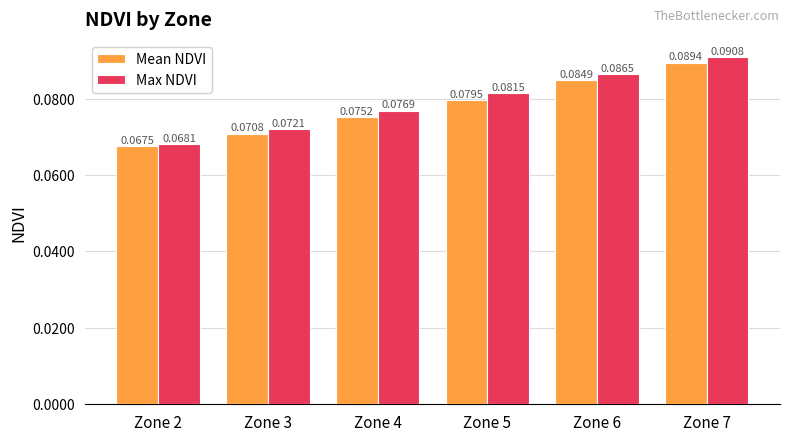

What is the sum of all Mean NDVI values?

0.5